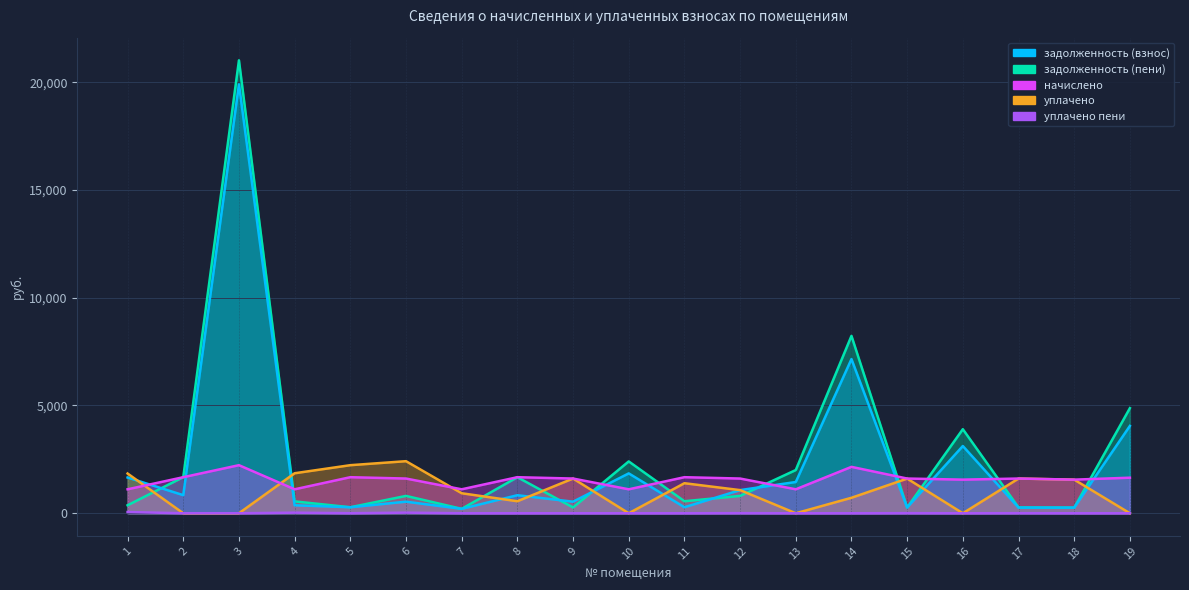

How many values in the задолженность (взнос) series exceed 836?

10